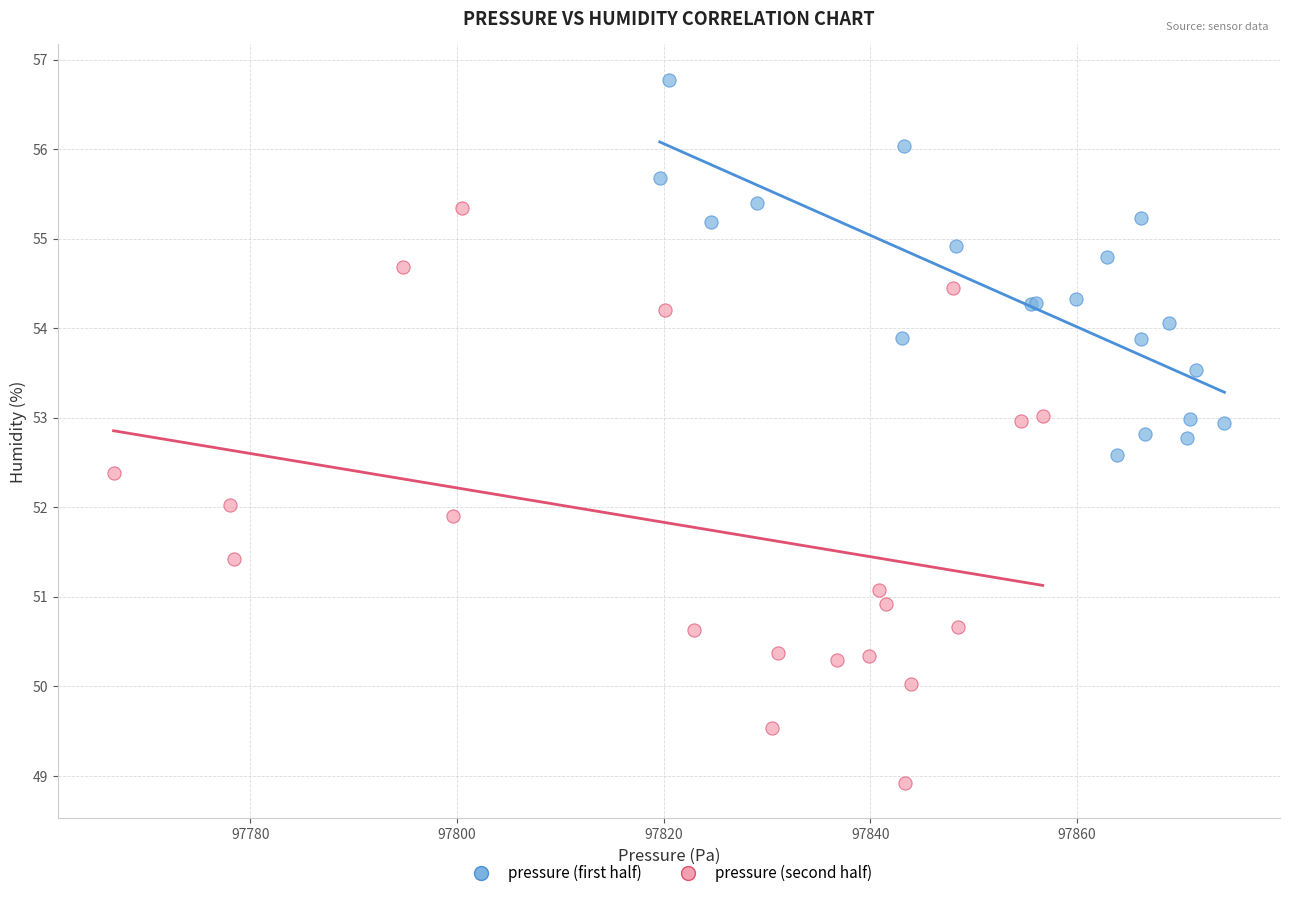

Which series has the largest Y range (max minus min)?

pressure (second half)